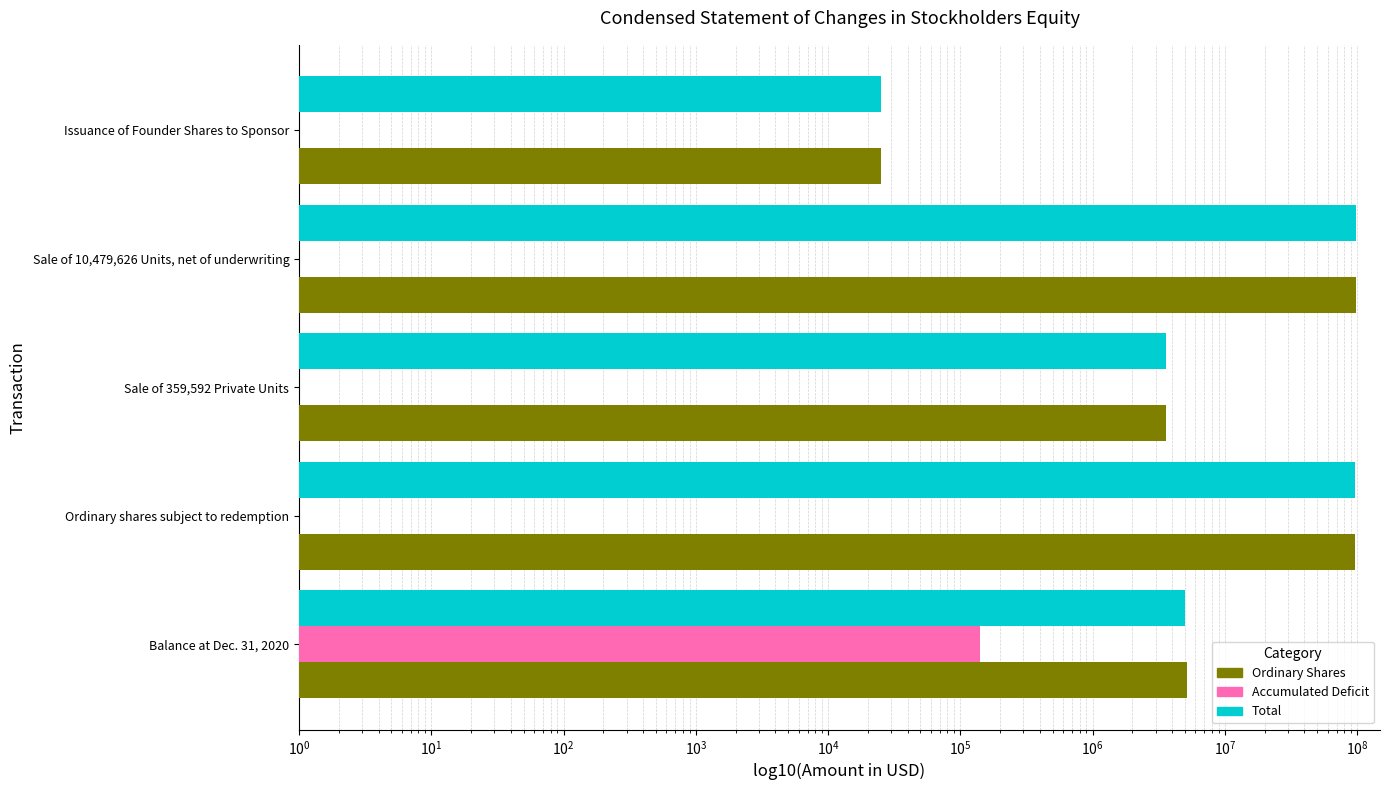

Are the bars horizontal?

Yes